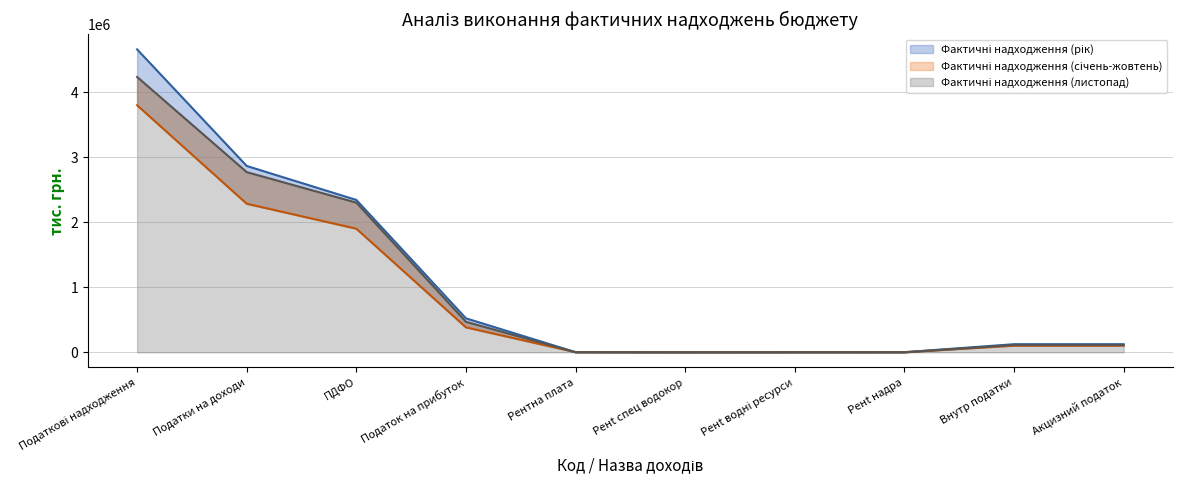

Which series ends up on top after the final intersection of Фактичні надходження (рік) and Фактичні надходження (листопад)?

Фактичні надходження (рік)